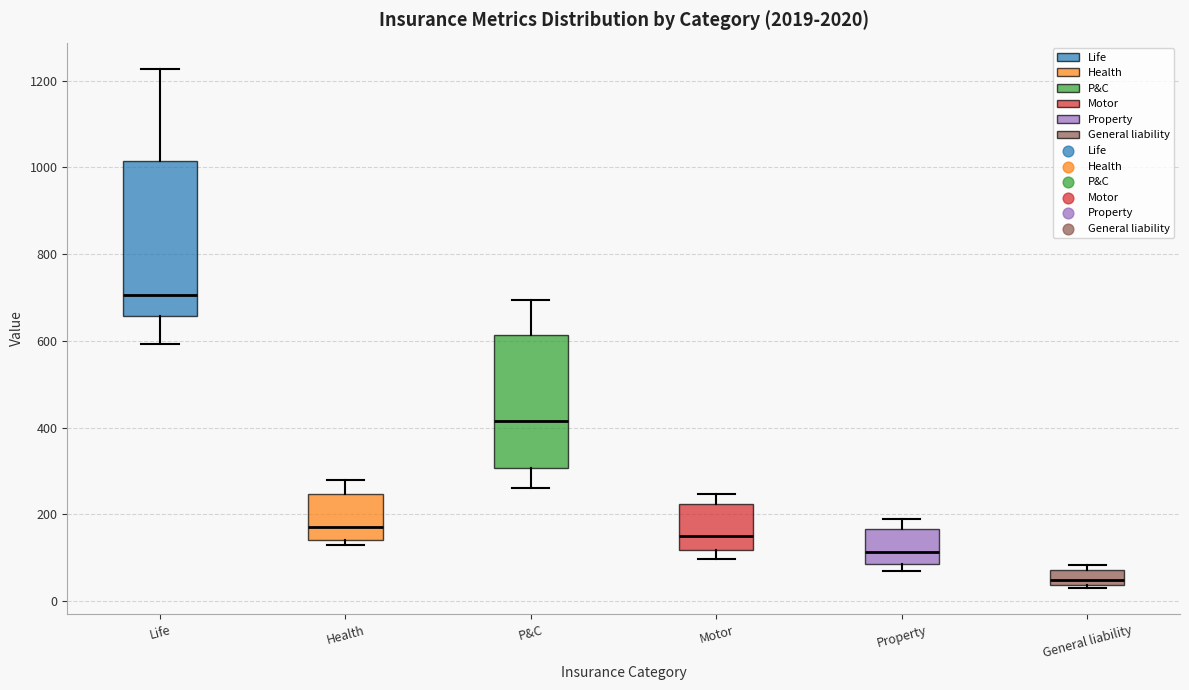

Reading left to right, transcribe this box plot: for each box, give where its median line is, the range the box spans, and where its two whiskers end, as read against the y-axis. The values are not printed on the chart, so give them approximately, as read against the axis.

Life: median 700, box 660 to 1020, whiskers 600 to 1220
Health: median 160, box 140 to 240, whiskers 120 to 280
P&C: median 420, box 300 to 620, whiskers 260 to 700
Motor: median 140, box 120 to 220, whiskers 100 to 240
Property: median 120, box 80 to 160, whiskers 60 to 180
General liability: median 40 (just above the box's lower edge), box 40 to 80, whiskers 20 to 80 (just above the box's upper edge)